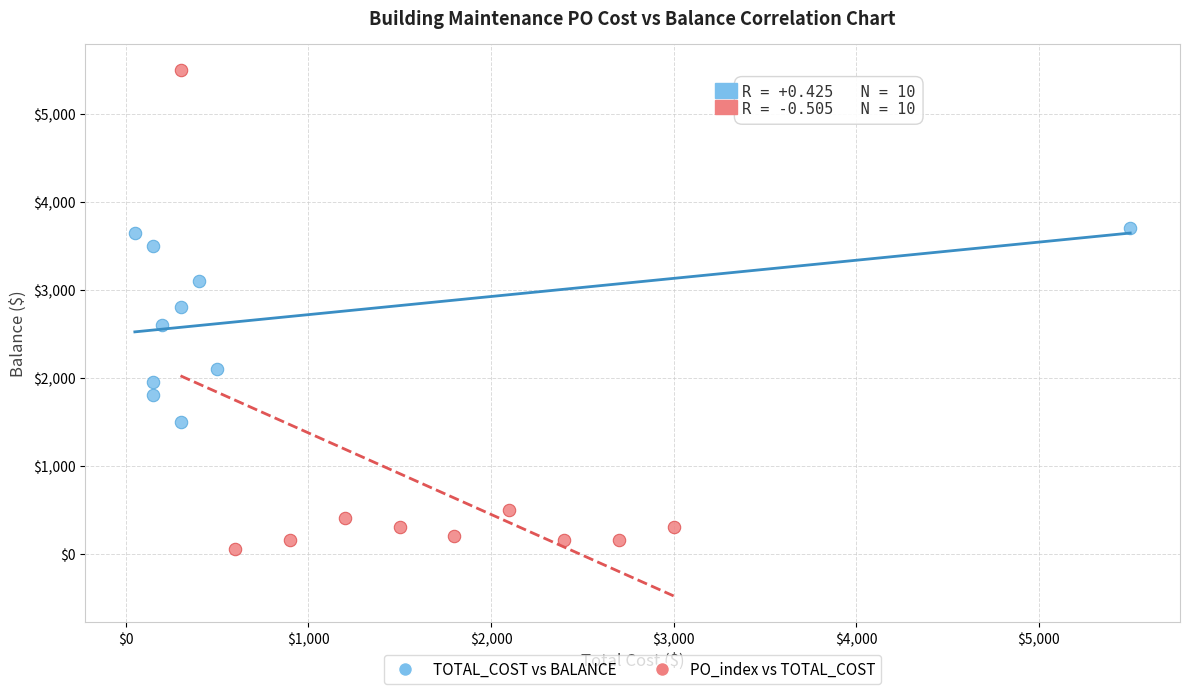

Which series reaches the maximum Y coordinate?

PO_index vs TOTAL_COST